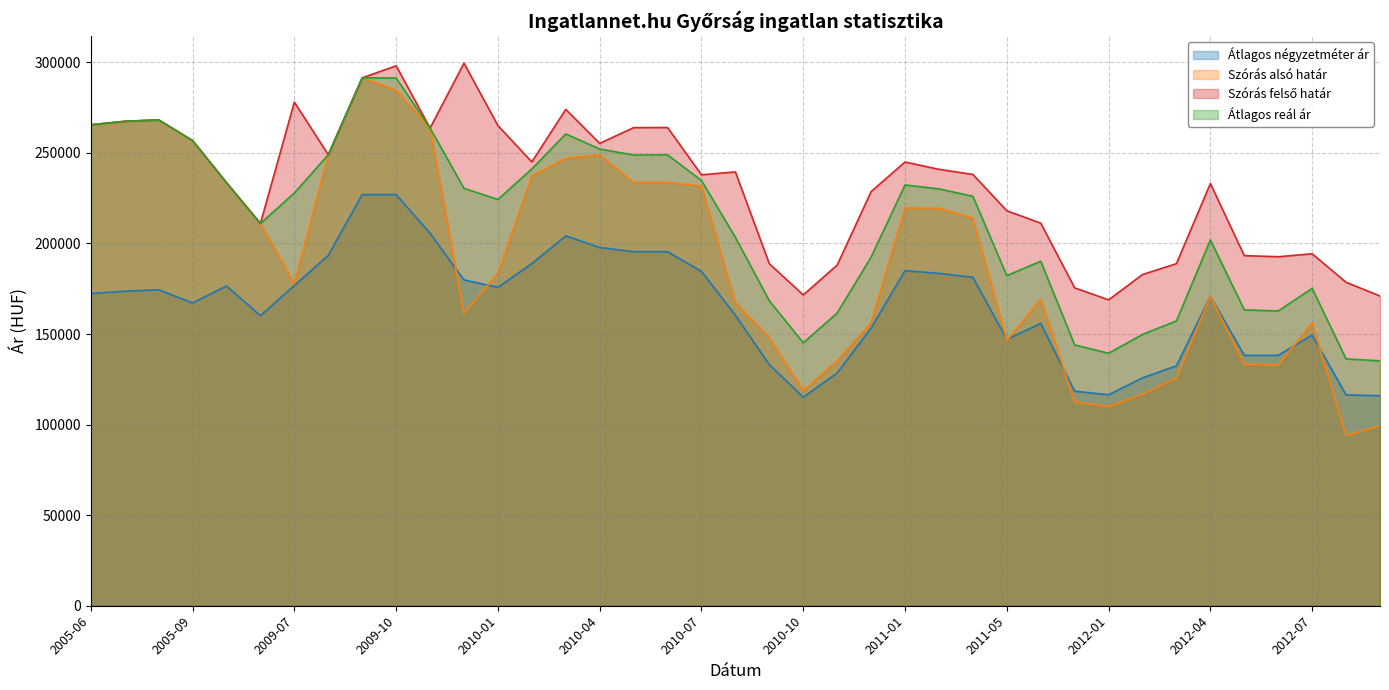

Which series changed the most between 2010-07 and 2012-09?

Szórás alsó határ